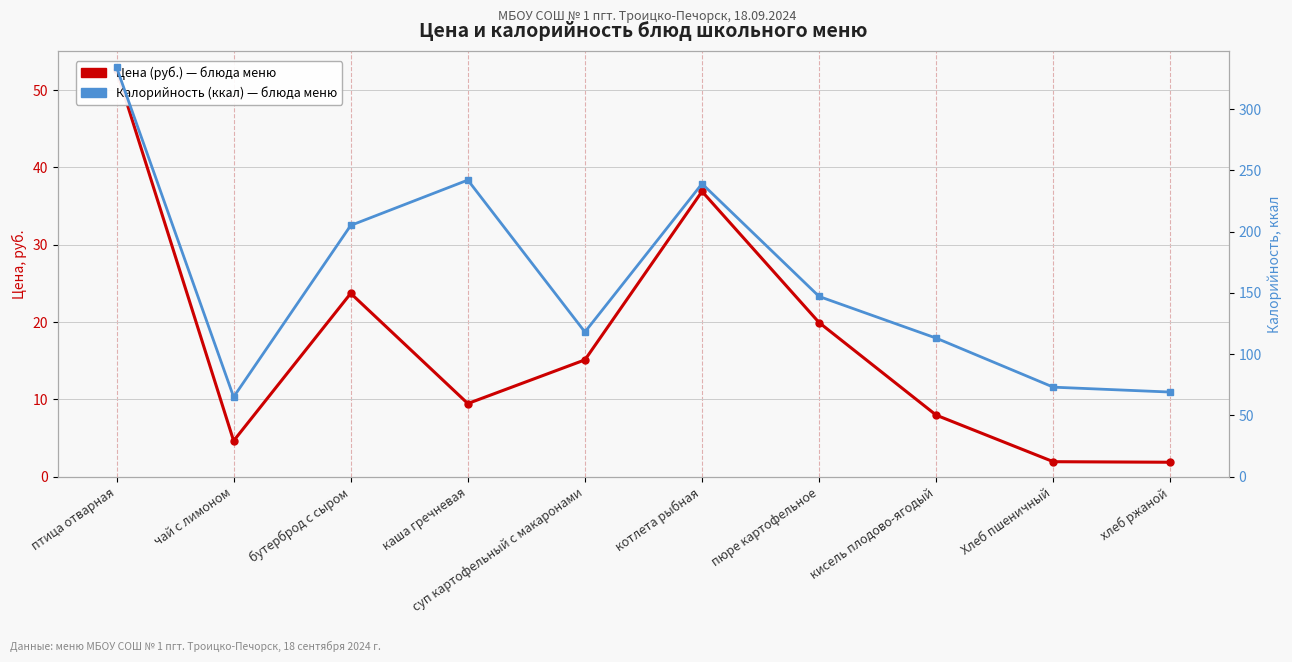

Reading left to right, extract all data points from this chart.

Цена (руб.): 52.5	4.6	23.7	9.4	15.1	36.9	19.9	8.0	1.9	1.9
Калорийность (ккал): 334.0	65.0	205.0	242.0	118.0	239.0	147.0	113.0	73.0	69.0